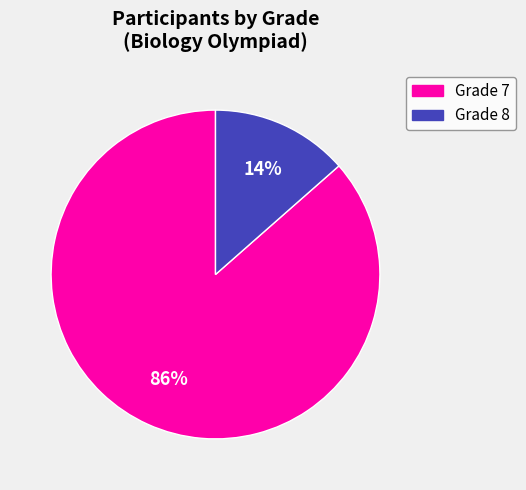

Is there a majority slice in this chart?

Yes